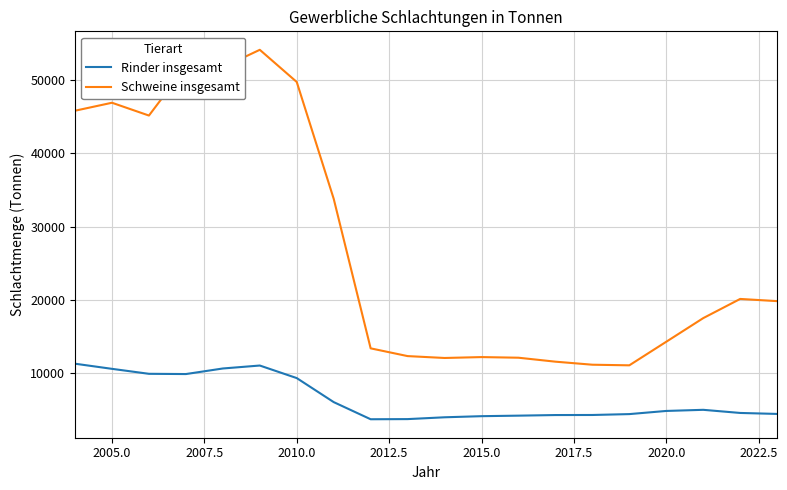

What is the average value of the Rinder insgesamt series?

6481